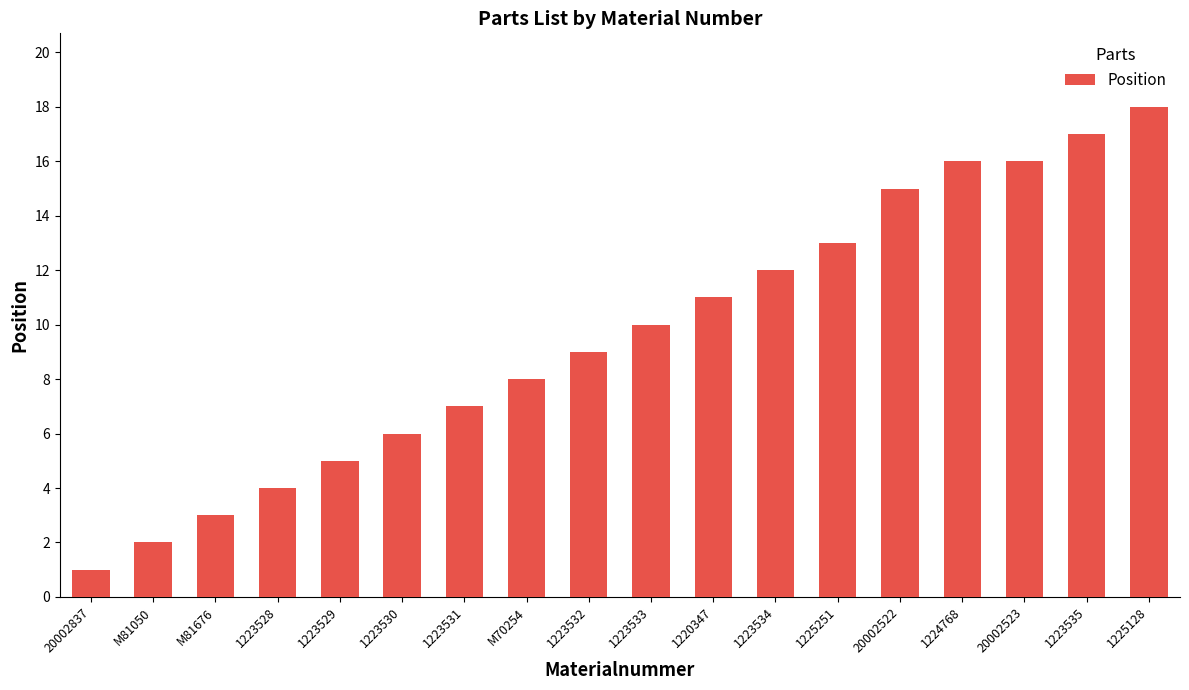

What is the sum of all values?

173